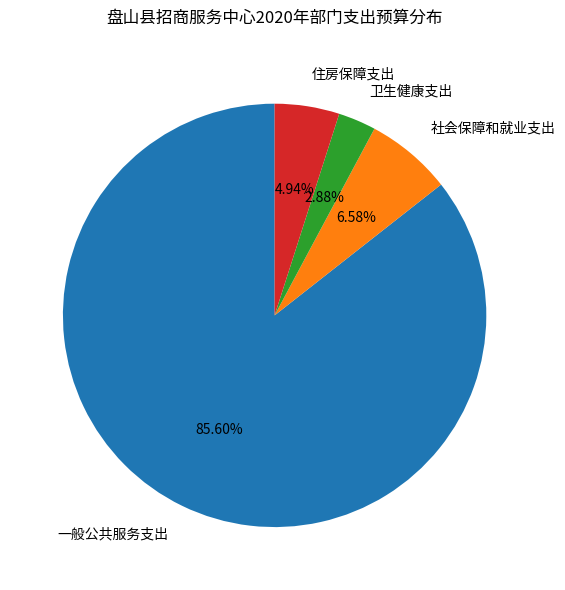

Approximately how many times larger is the value at 卫生健康支出 compared to 住房保障支出?

0.6